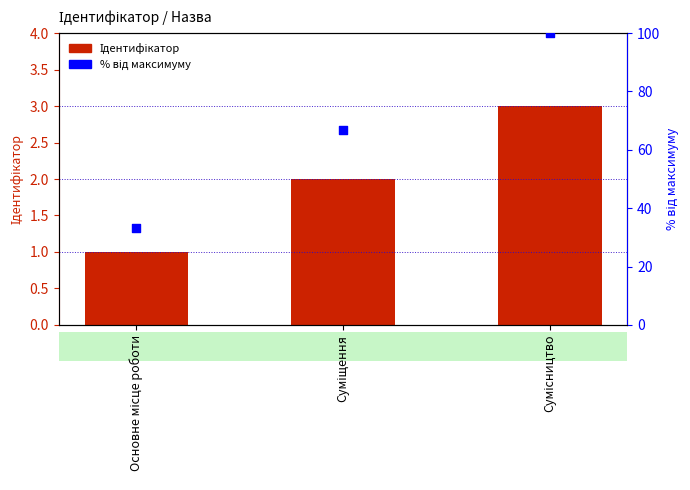

Which series contains the highest Y value?

% від максимуму